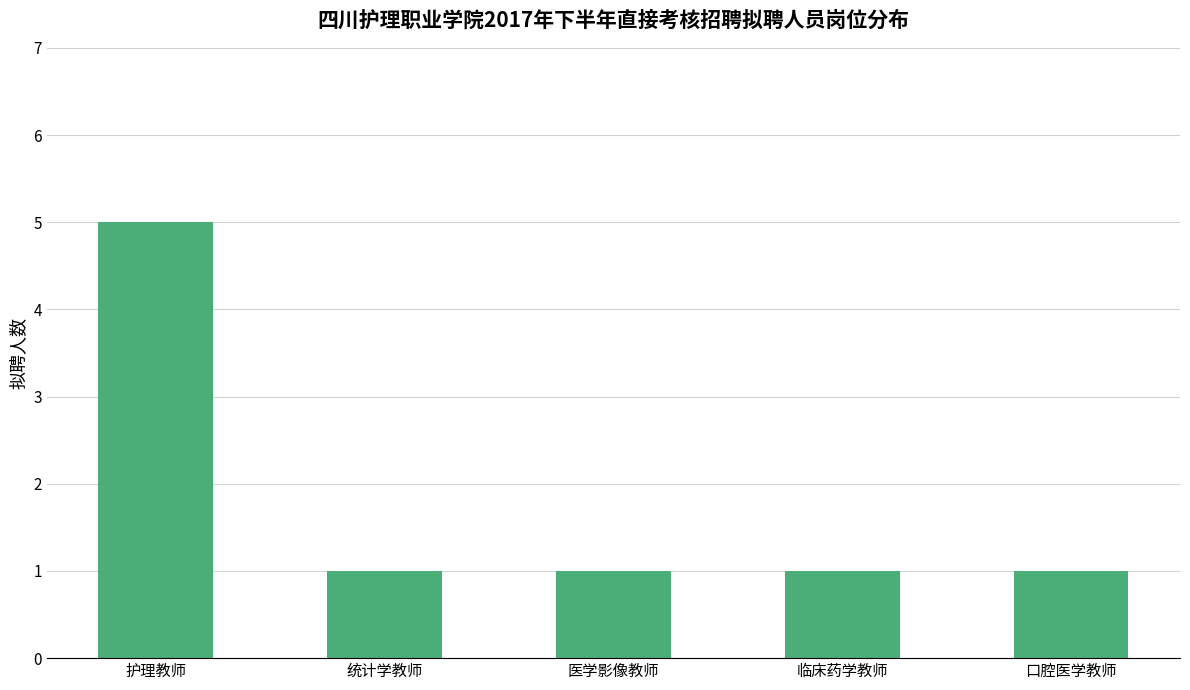

Count the number of categories in the chart.

5